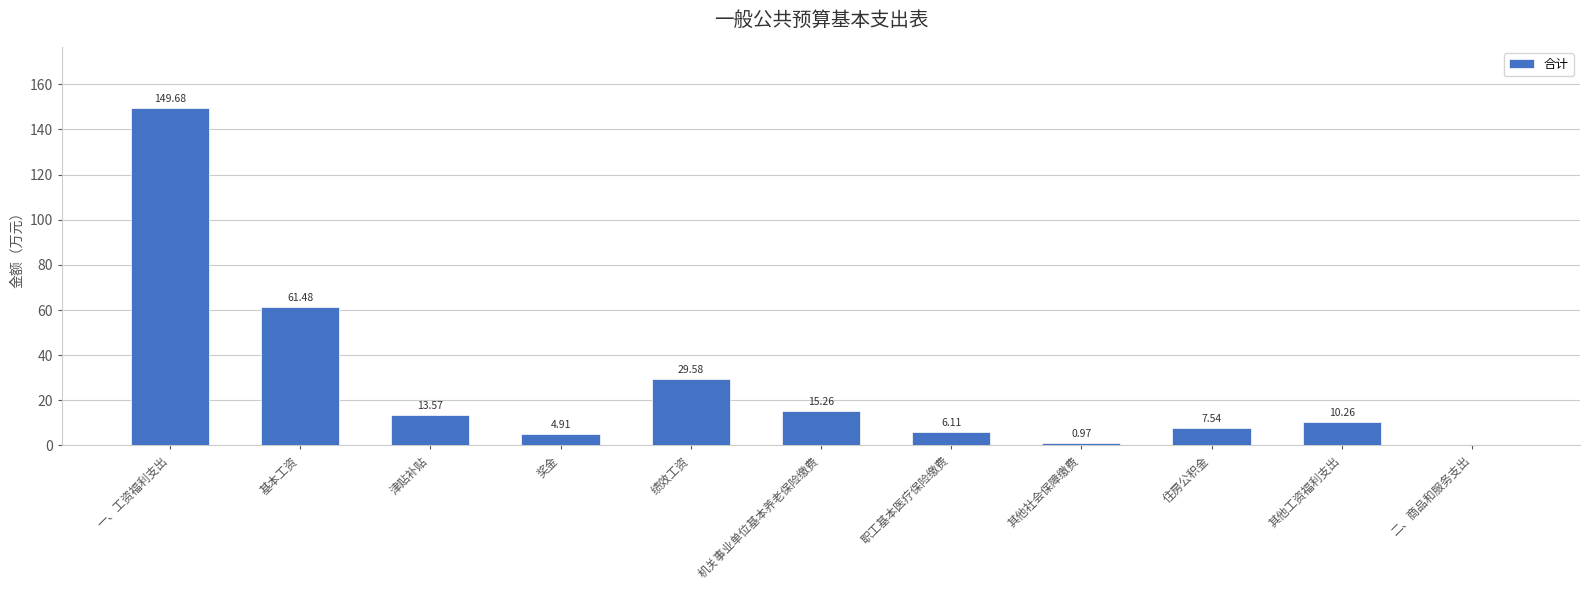

What is the ratio of the value at 绩效工资 to the value at 职工基本医疗保险缴费?

4.8